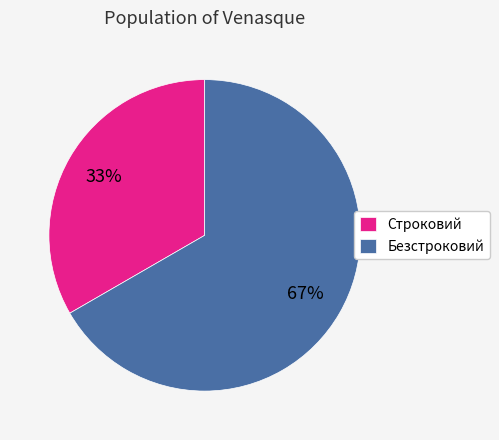

How many segments does this pie chart have?

2